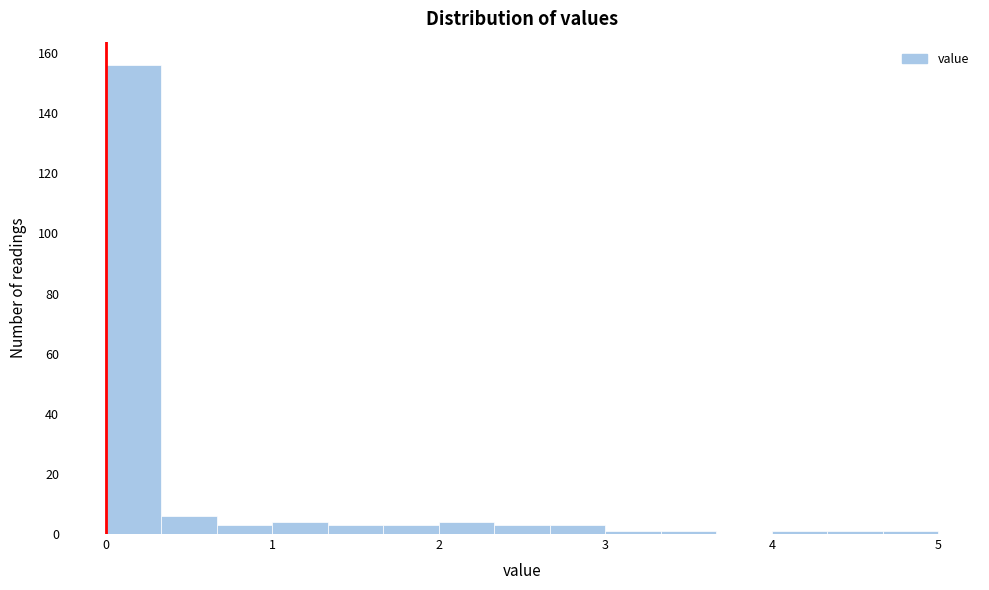

Read against the x-axis, roughly where is the centre of the tallest bar?

0.2